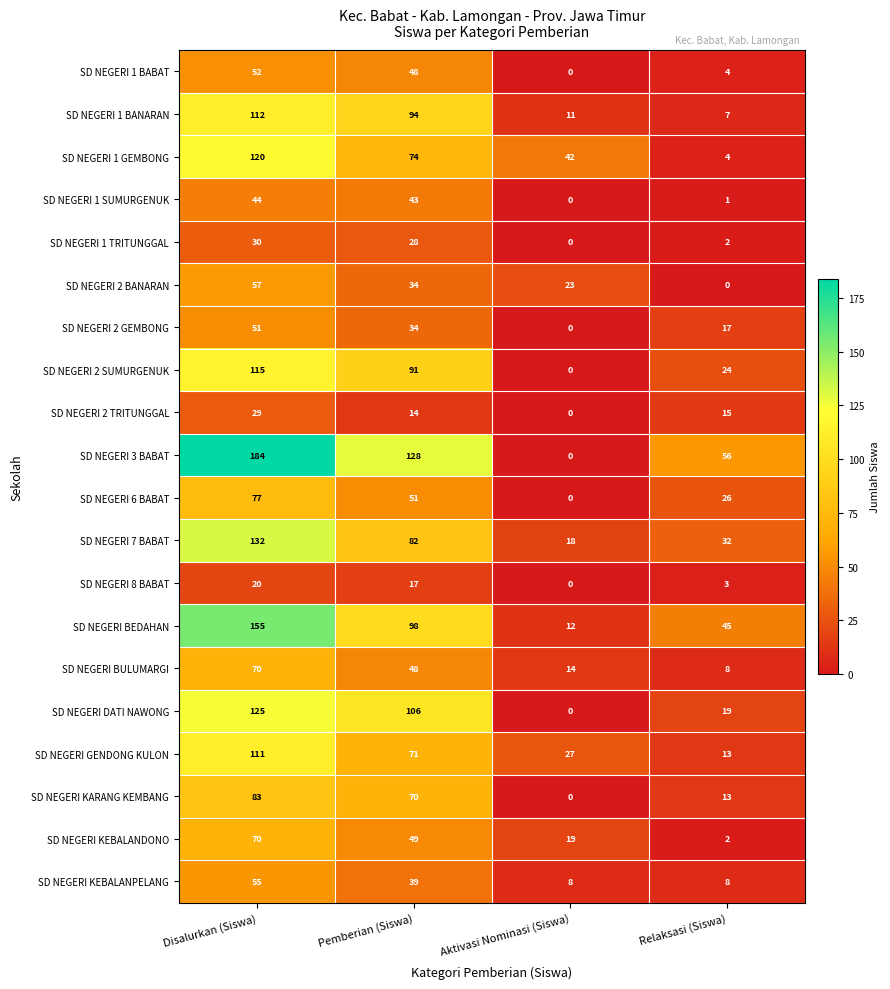

List the labels in order of SD NEGERI KEBALANDONO value, smallest first.

Relaksasi (Siswa), Aktivasi Nominasi (Siswa), Pemberian (Siswa), Disalurkan (Siswa)